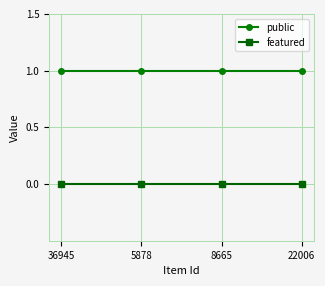

True or false: featured and public intersect in this chart.

False